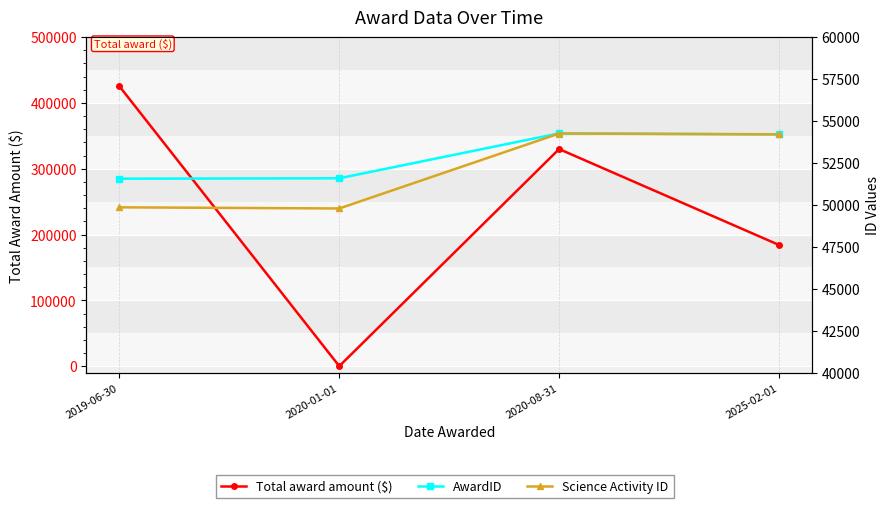

What position from the right is 2019-06-30?

4